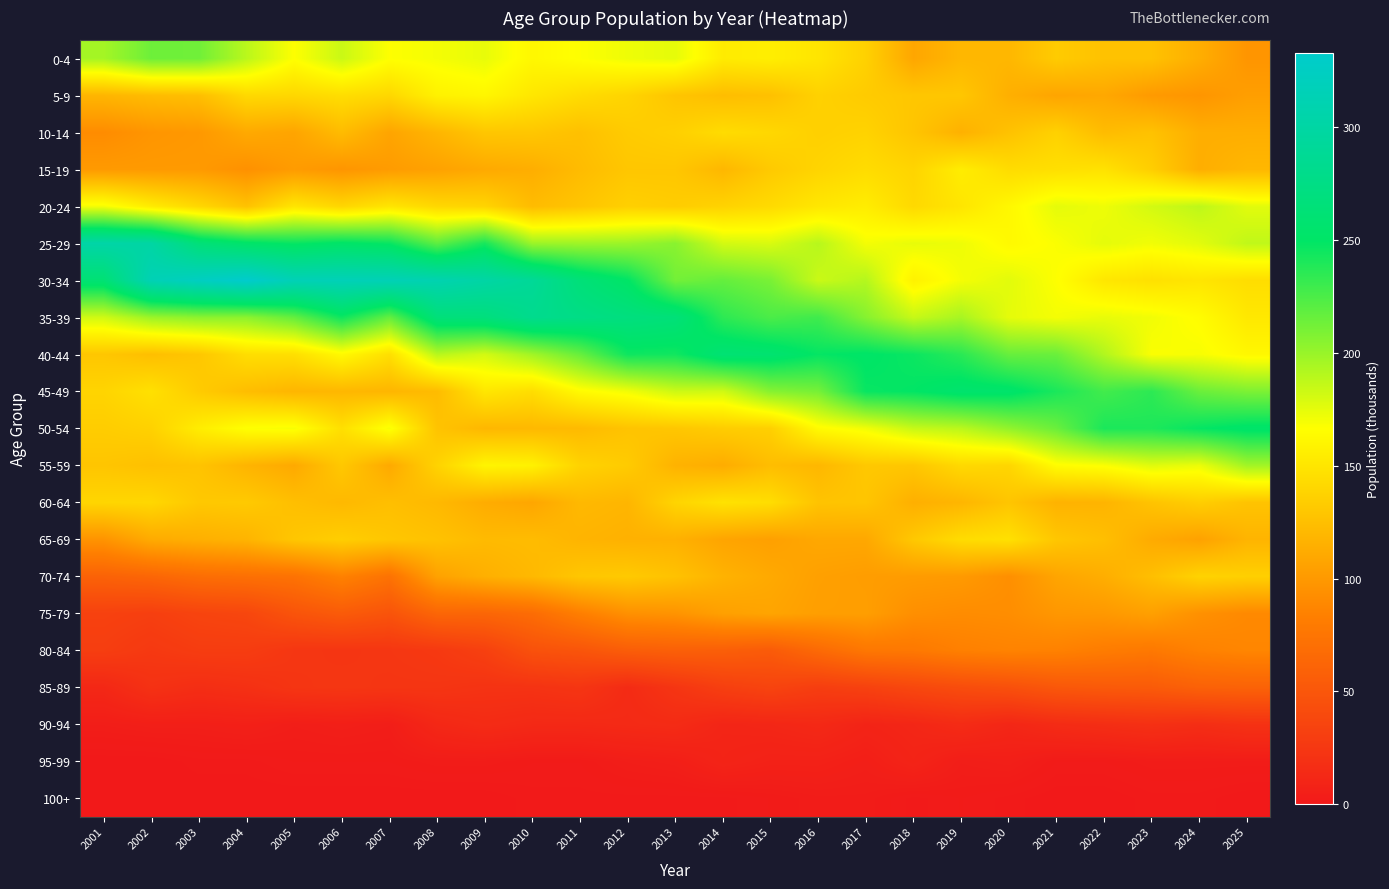

What is the total value across all series at 2005?

2421